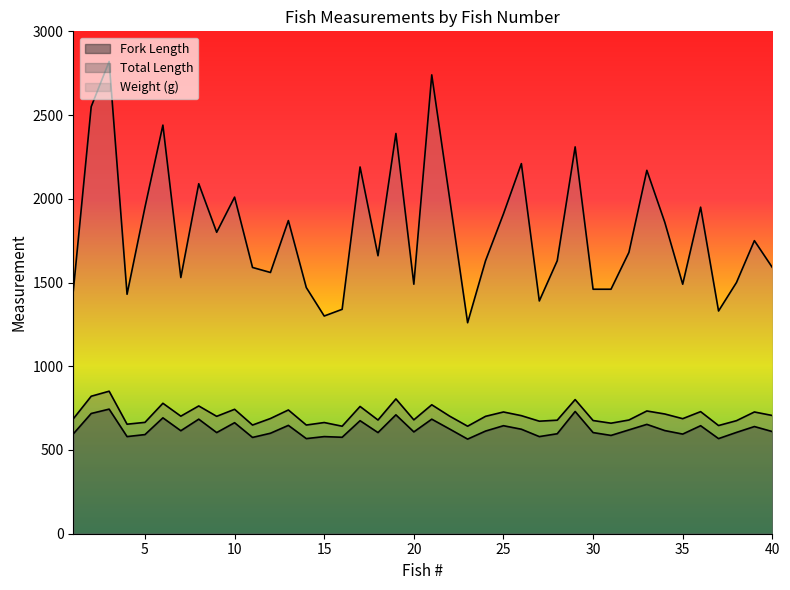

Is it true that Weight (g) equals 675 at 3?

False